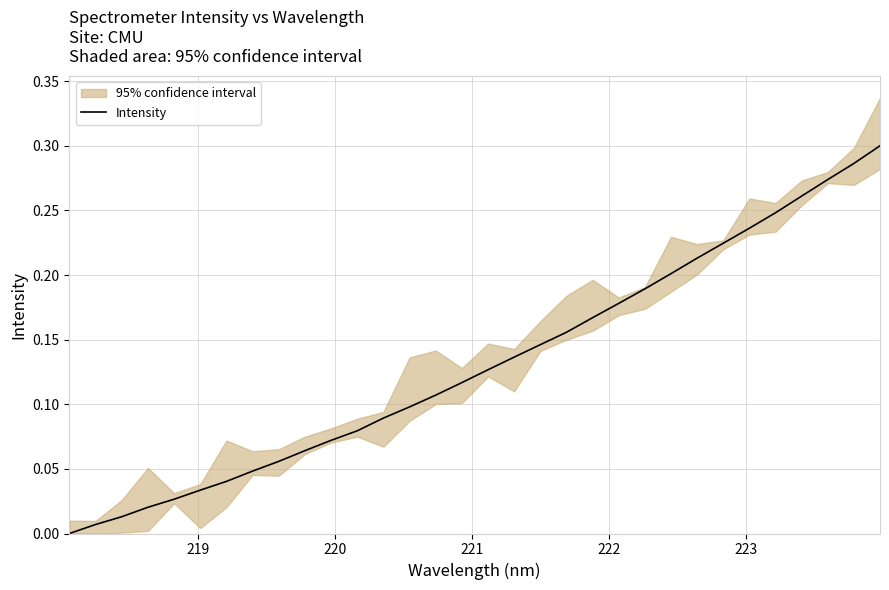

True or false: the data has more than 2 interior local peaks.

False